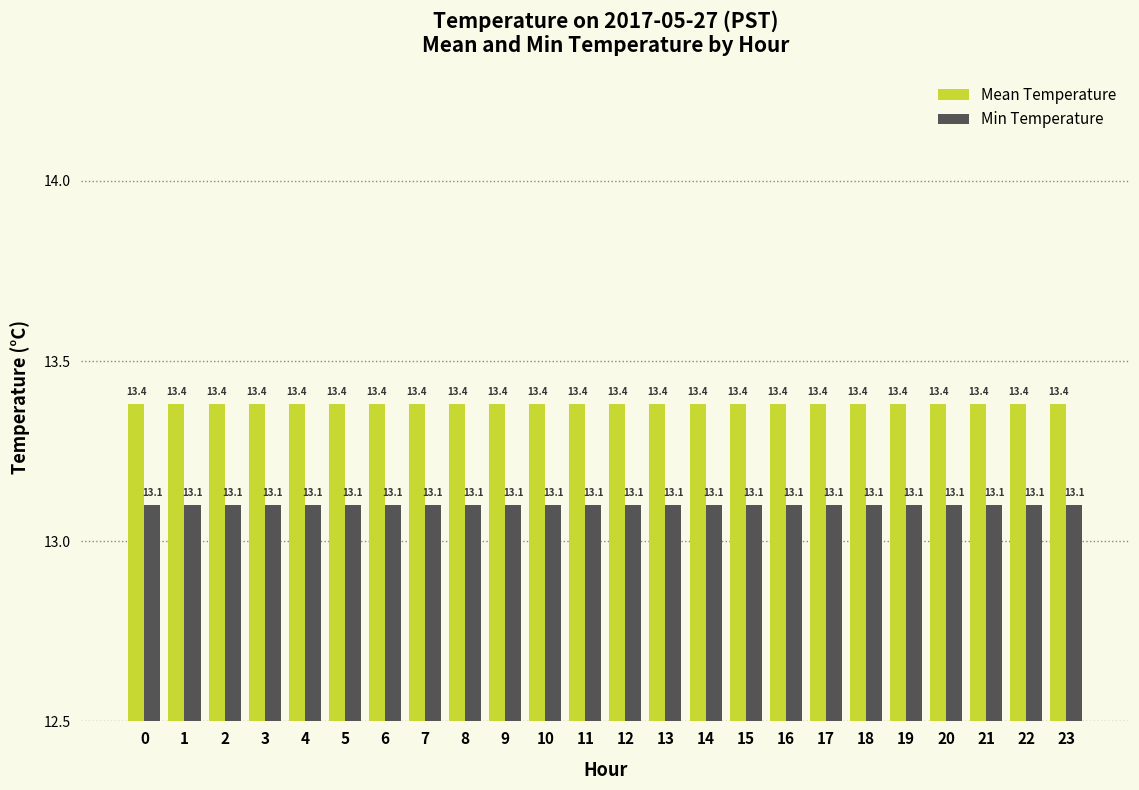

The value of Min Temperature at 1 is 22.5. True or false?

False